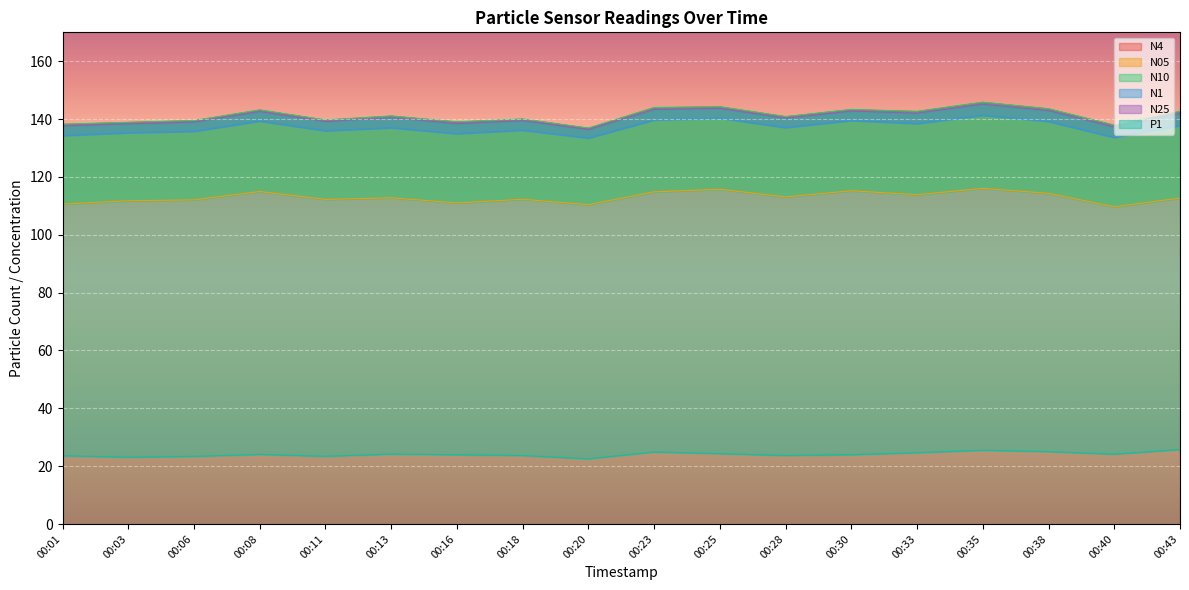

True or false: N1 has more than 0 points higher than both neighbors.

True